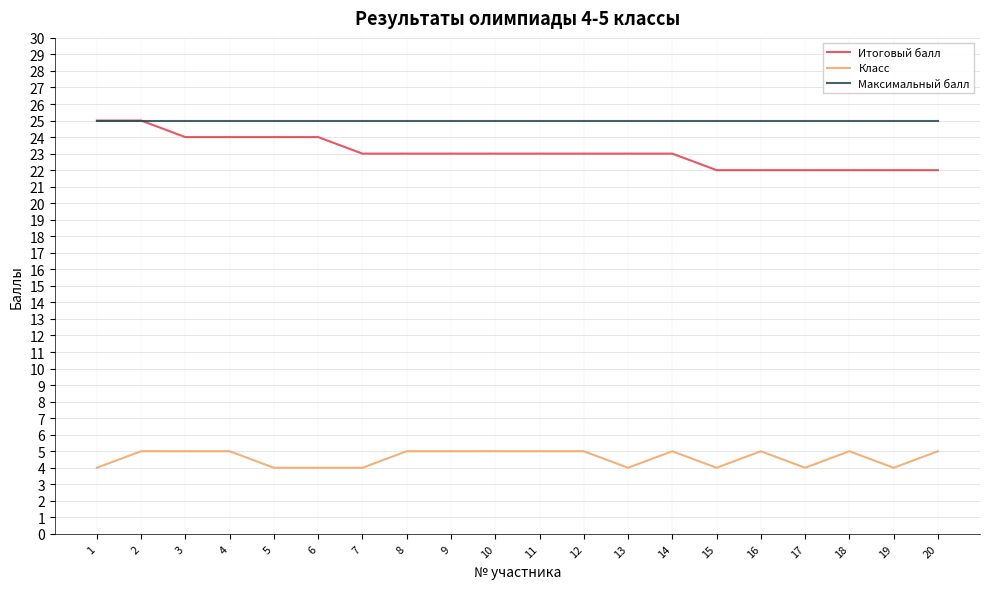

True or false: Итоговый балл and Класс cross at least once.

False